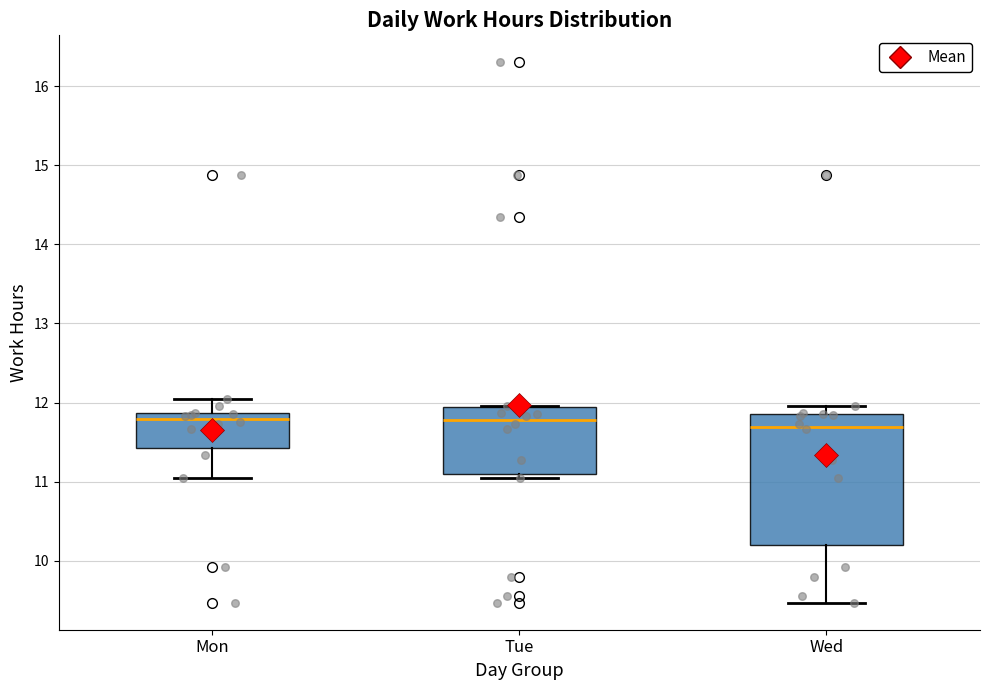

Reading left to right, read every box against the y-axis: the position of its median line, the range the box covers, and the ends of its whiskers. The values are not printed on the chart, so give them approximately, as read against the axis.

Mon: median 11.8, box 11.4 to 11.9, whiskers 11.0 to 12.1
Tue: median 11.8, box 11.1 to 11.9, whiskers 11.0 to 12.0
Wed: median 11.7, box 10.2 to 11.9, whiskers 9.5 to 12.0